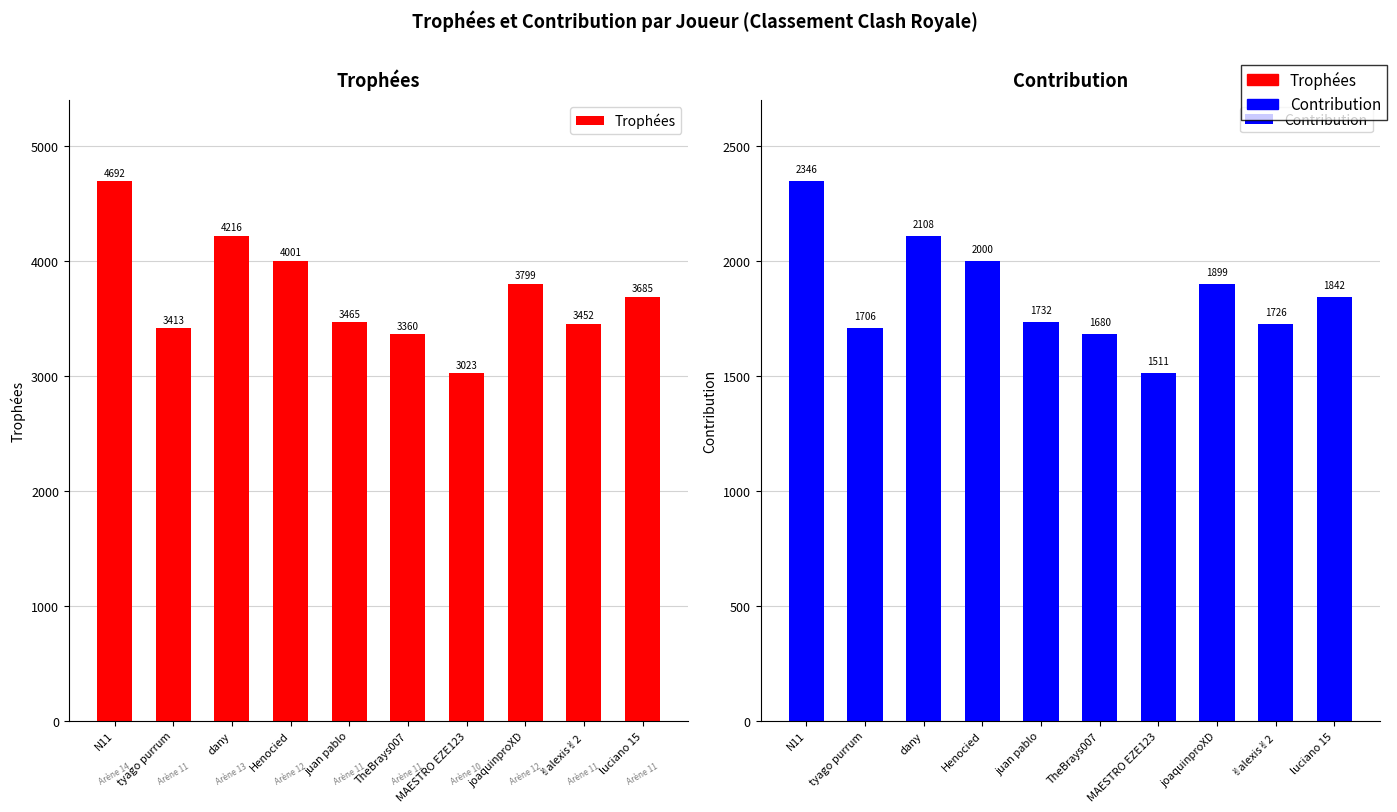

What is the lowest value of the Trophées series?

3023